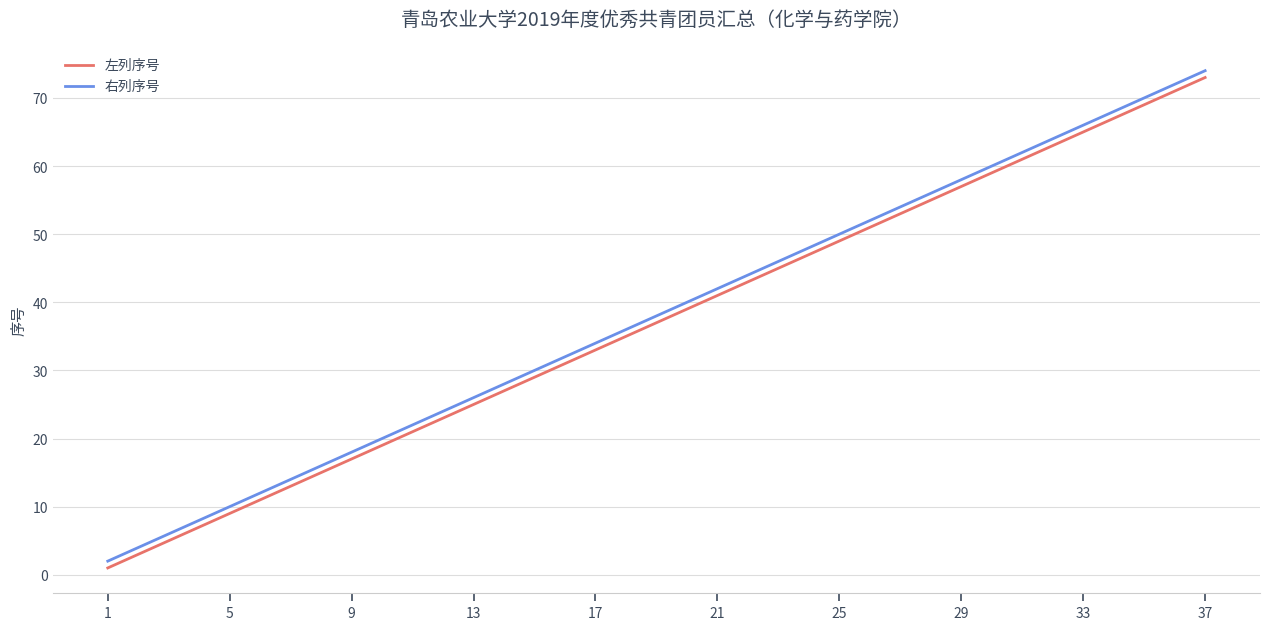

What is the maximum value shown in the chart?

74